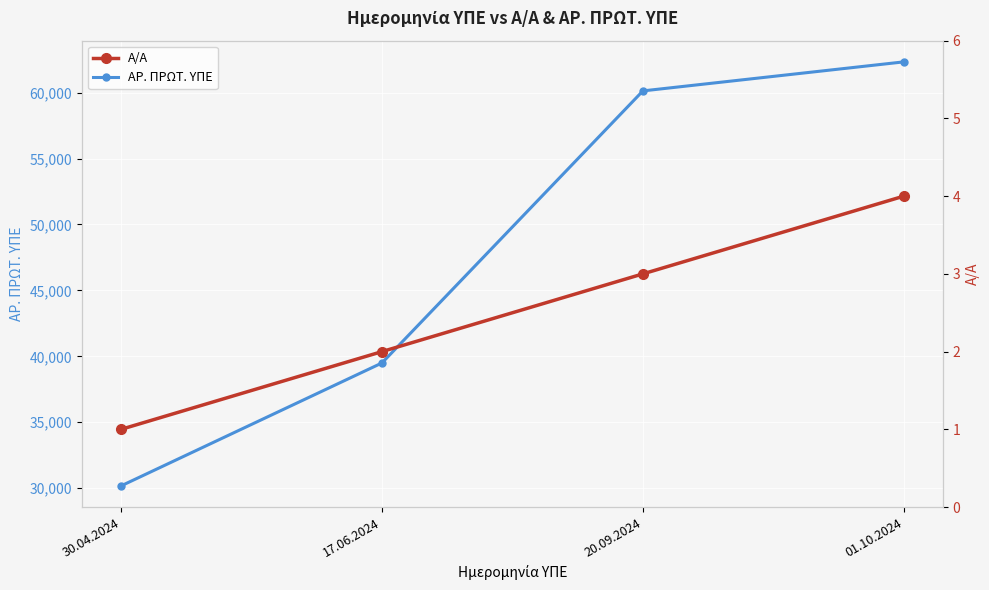

Reading left to right, transcribe all the data shown in this chart.

ΑΡ. ΠΡΩΤ. ΥΠΕ: 30171	39496	60132	62334
Α/Α: 1	2	3	4